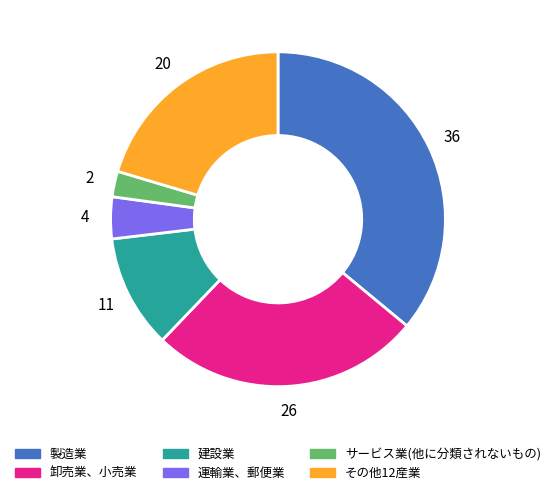

What is the ratio of the value at サービス業(他に分類されないもの) to the value at 製造業?

0.1